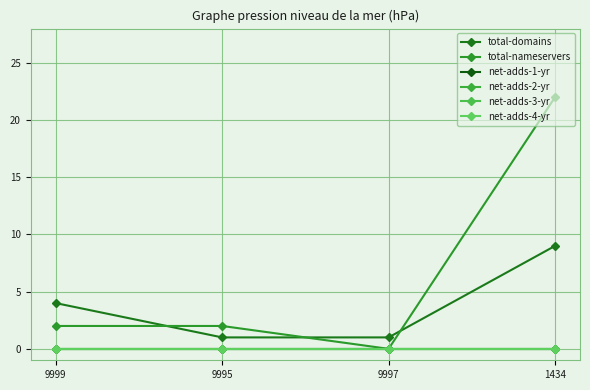

Is this an area chart (filled region under the line)?

No